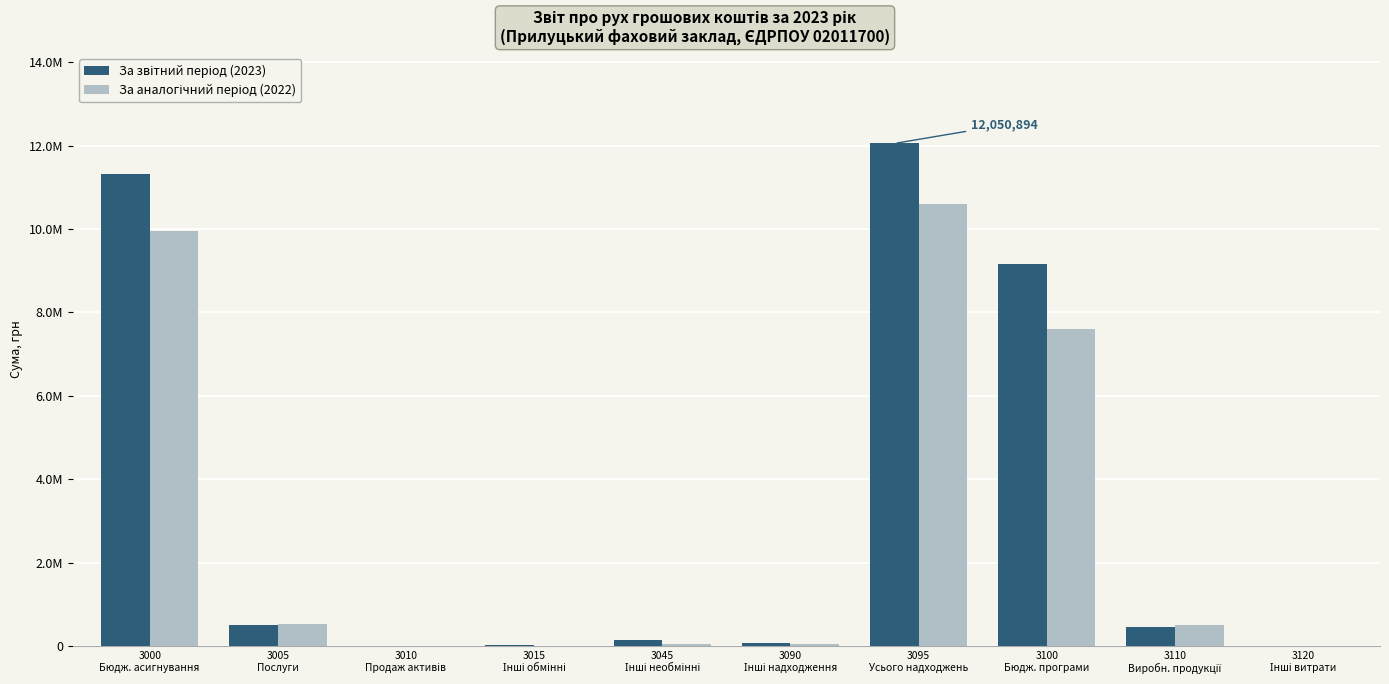

At 3110
Виробн. продукції, list the series in order from largest to smallest.

За аналогічний період (2022), За звітний період (2023)